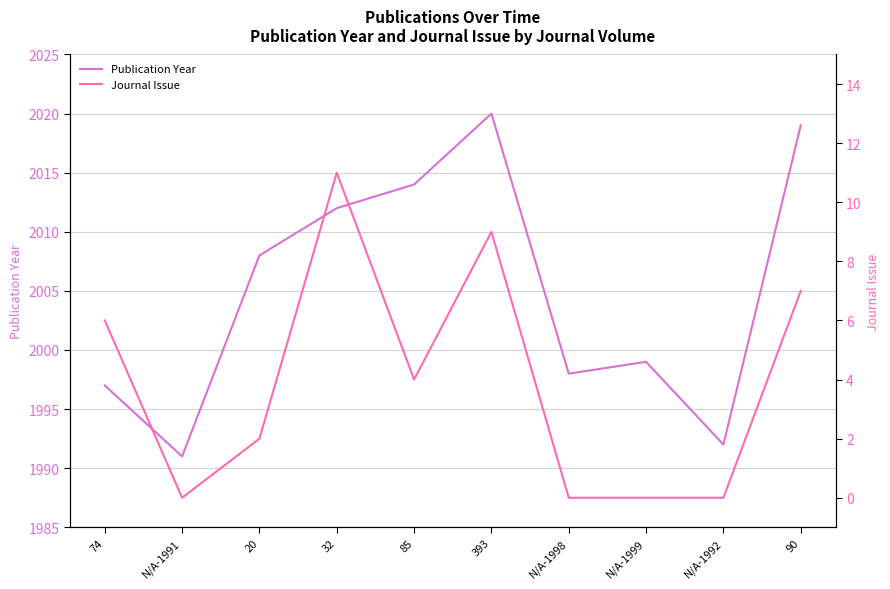

Between N/A-1999 and 20, which is larger?

20